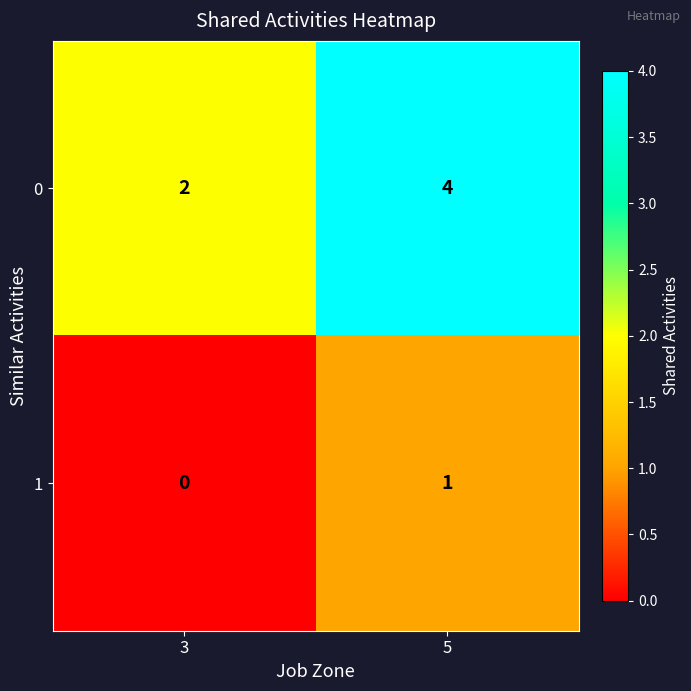

Is it true that 1 equals 1 at 3?

False